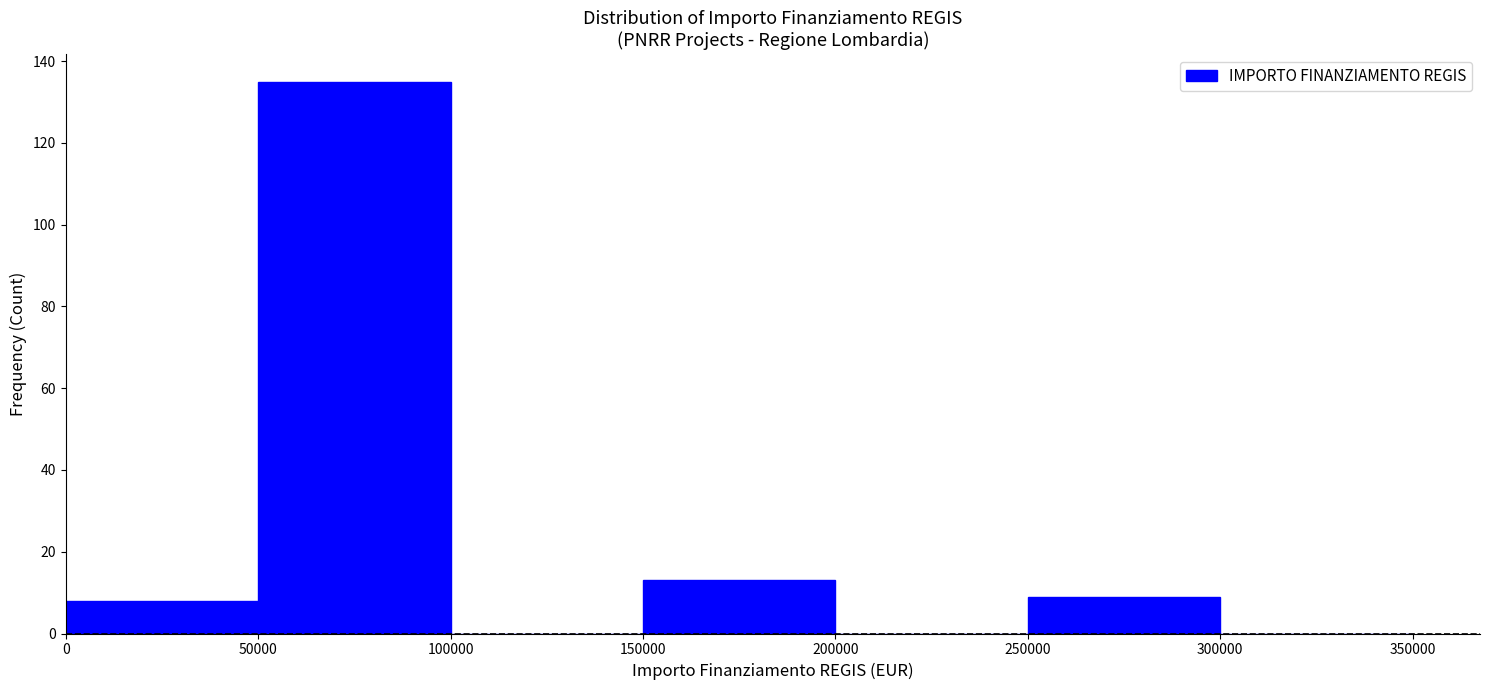

Which range on the x-axis has the tallest bar?

50000 to 100000